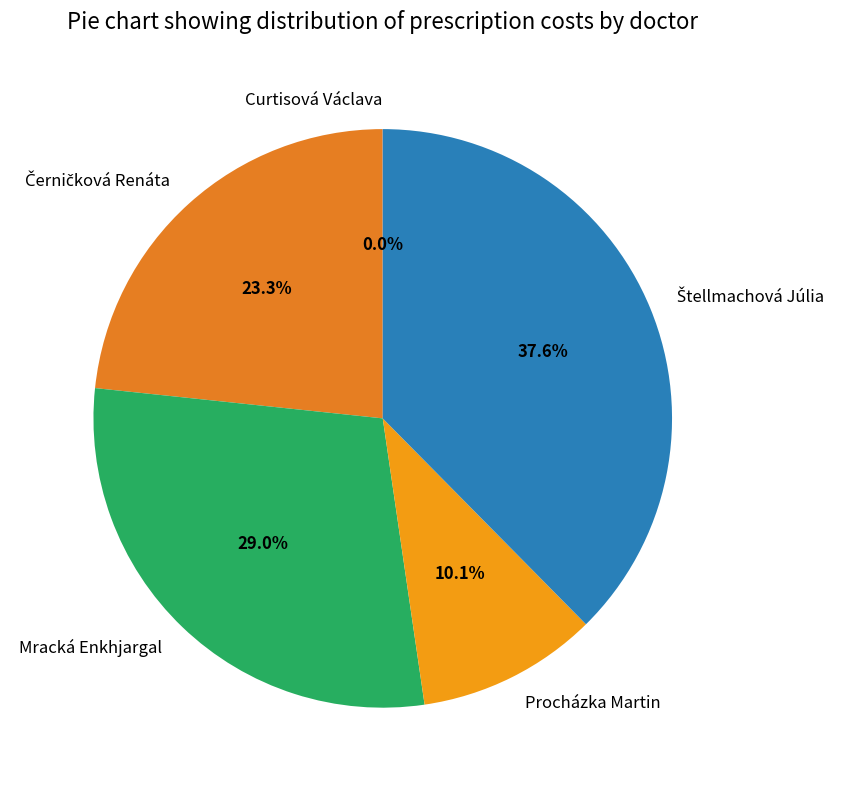

Which has a higher value, Procházka Martin or Mracká Enkhjargal?

Mracká Enkhjargal